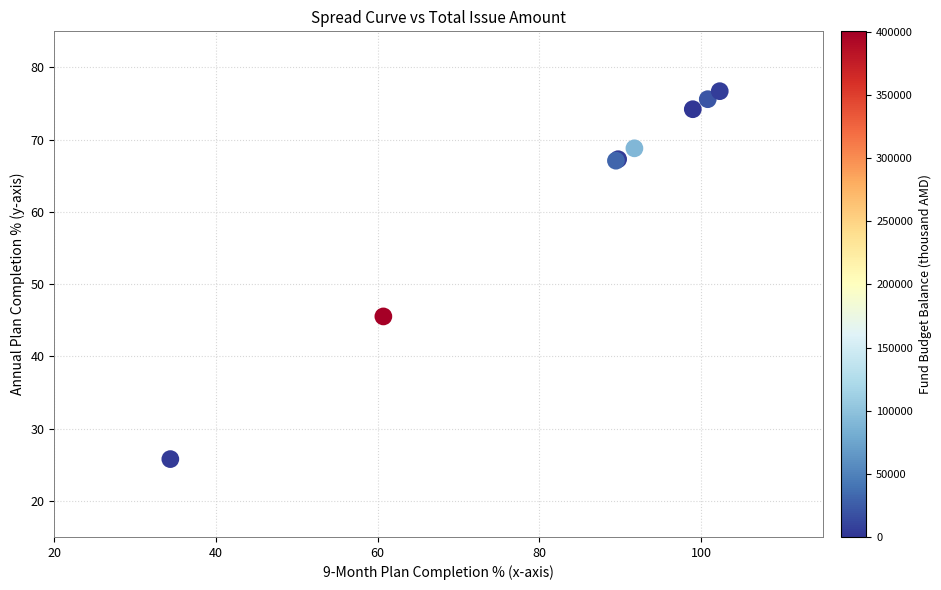

What Y value in the scatter plot is closest to 51?

45.5